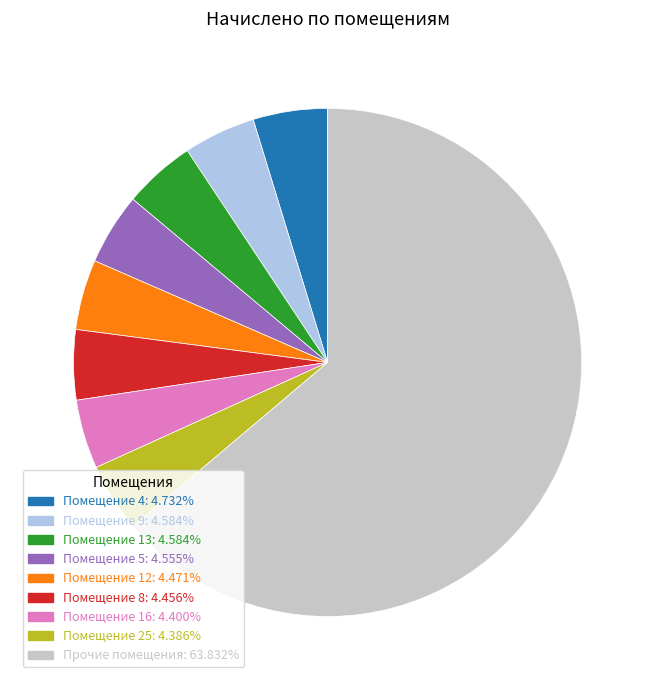

Does any single category account for the majority?

Yes